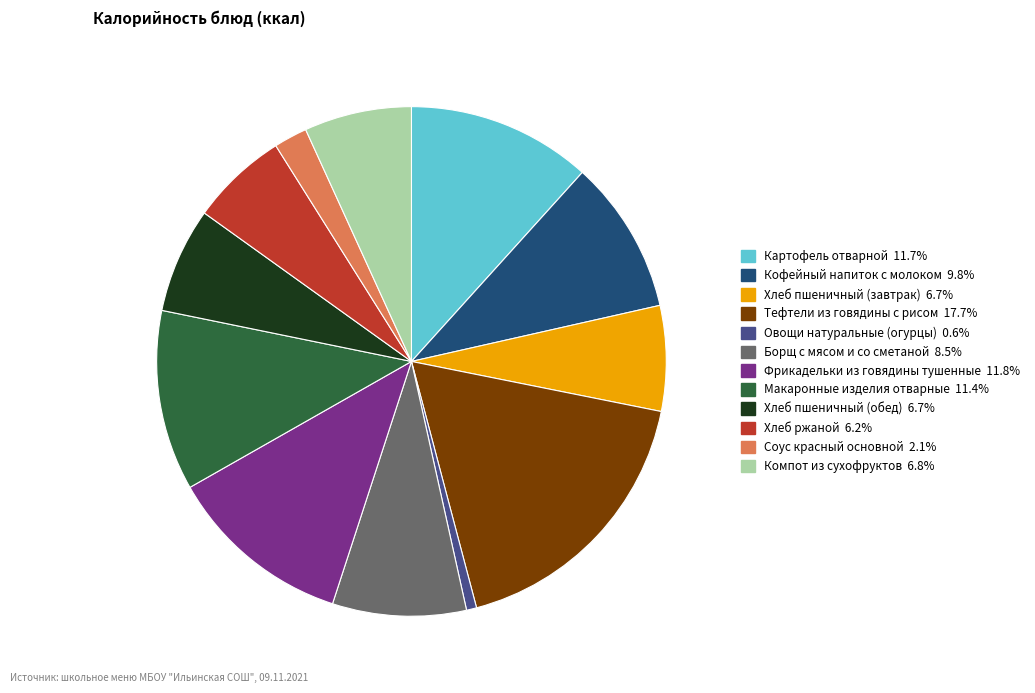

Do Хлеб пшеничный (обед) and Овощи натуральные (огурцы) together represent more than half of the pie?

No